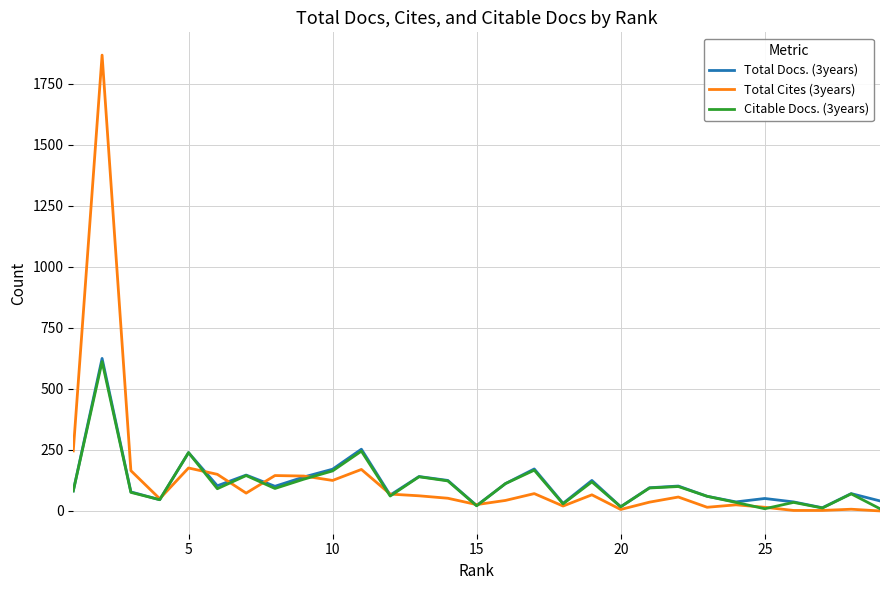

Does the chart display data point markers on the line(s)?

No